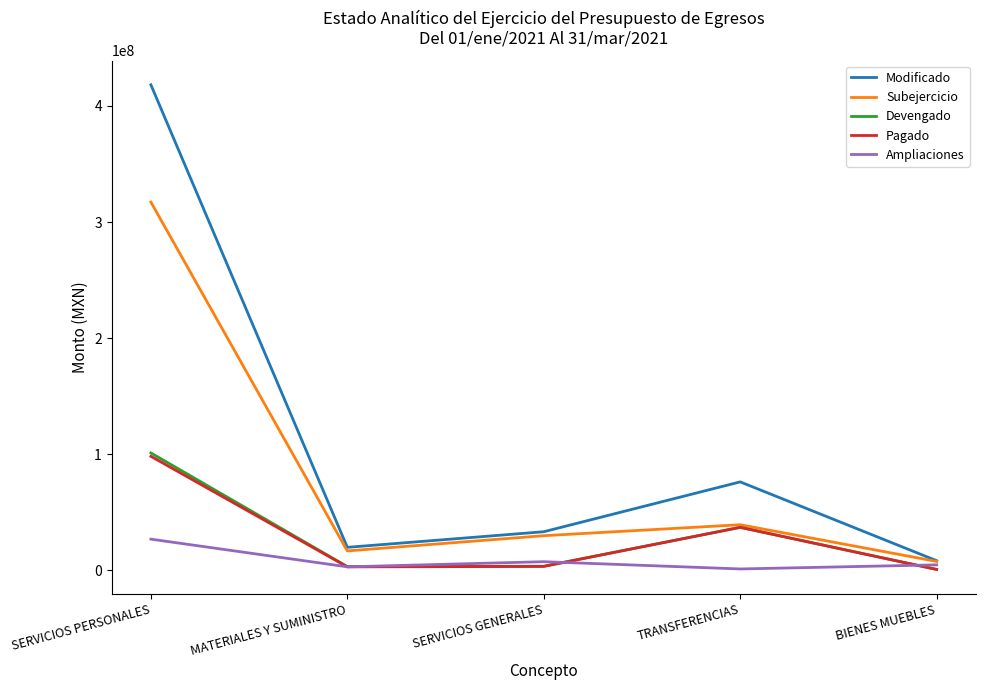

Which series has the largest total across all categories?

Modificado